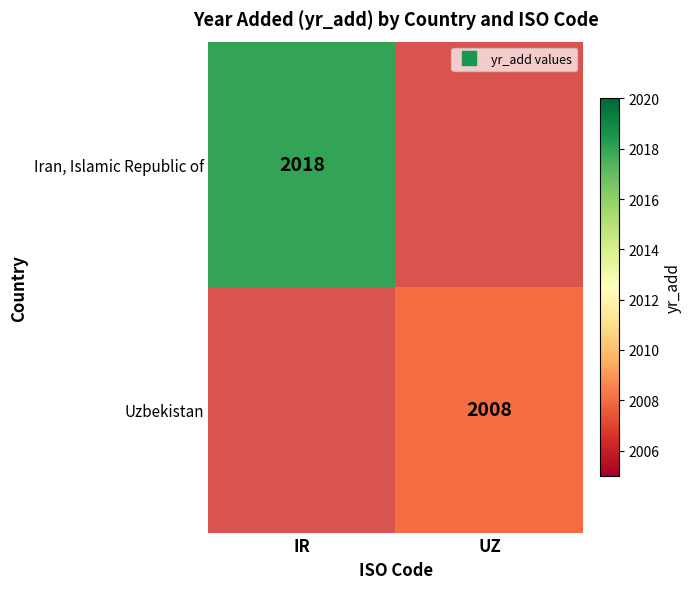

What is the smallest value displayed?

2008.0